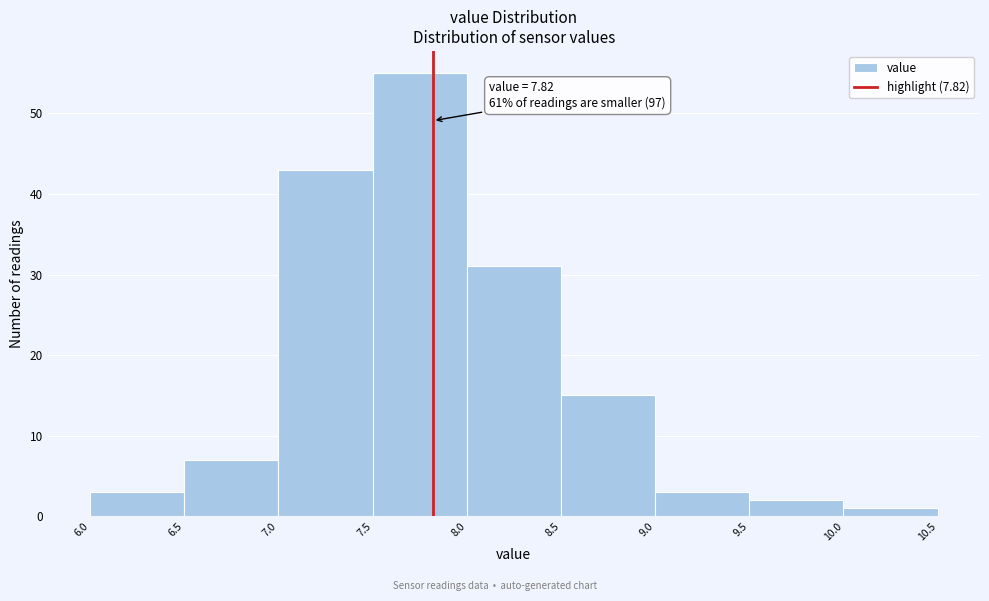

Which range on the x-axis has the tallest bar?

7.5 to 8.0